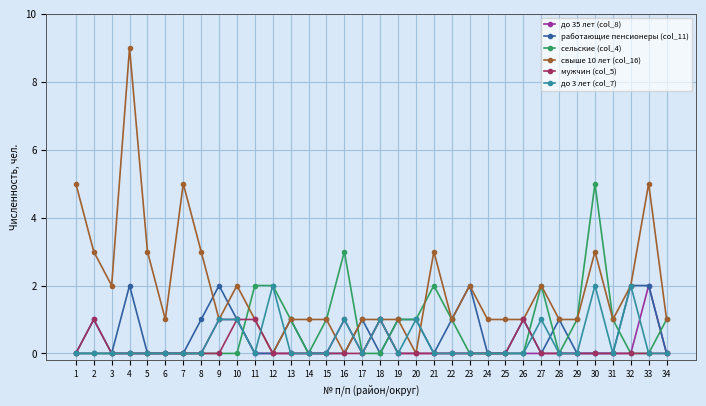

True or false: до 3 лет (col_7) and мужчин (col_5) cross at least once.

True